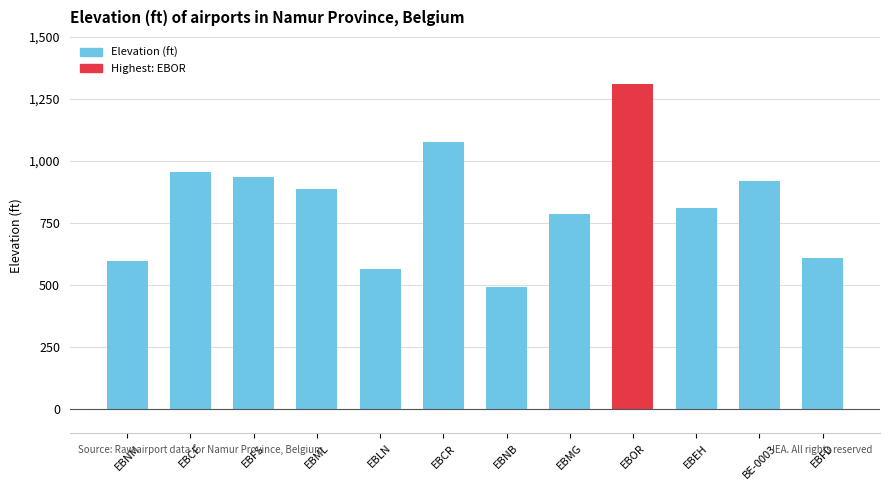

Is it true that the value at EBMG is 787?

True